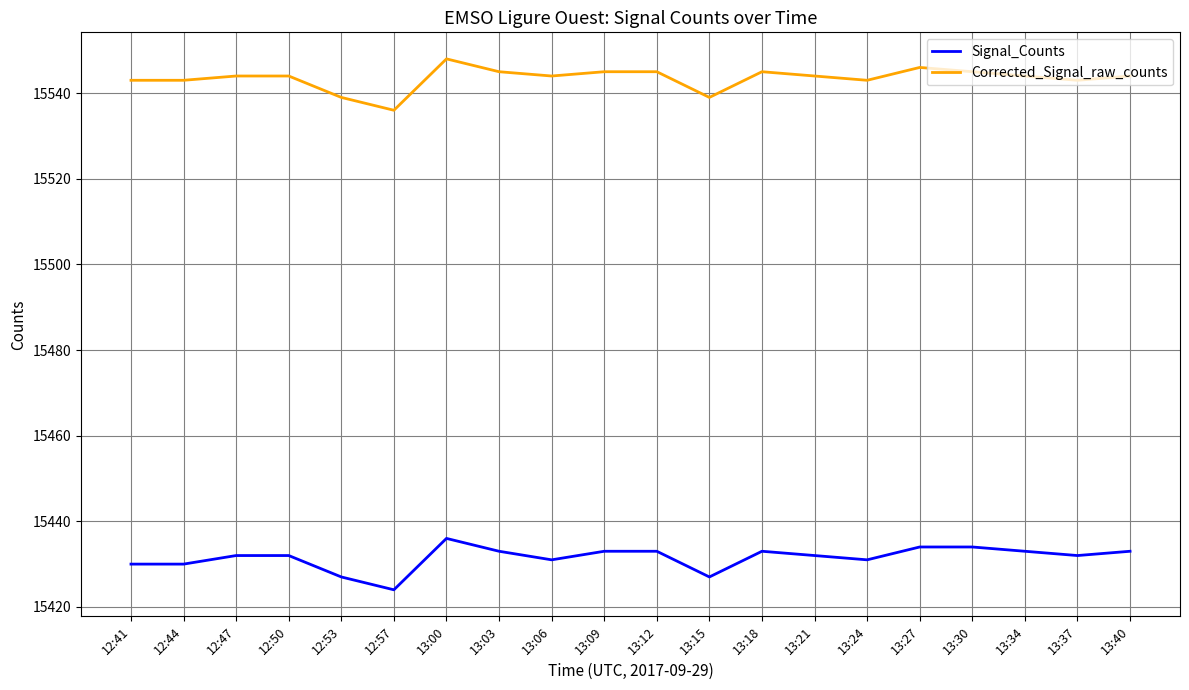

How many lines are shown in the chart?

2